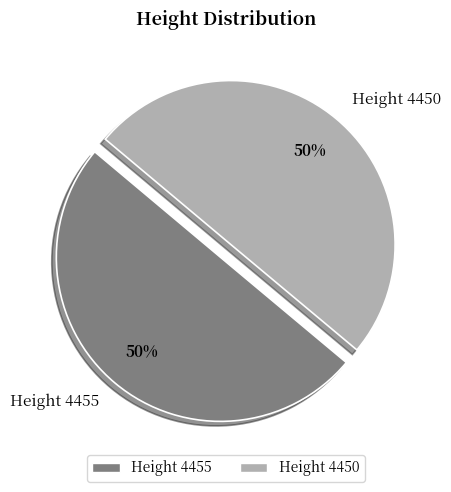

To the nearest percent, what is the combined percentage of Height 4450 and Height 4455?

100%